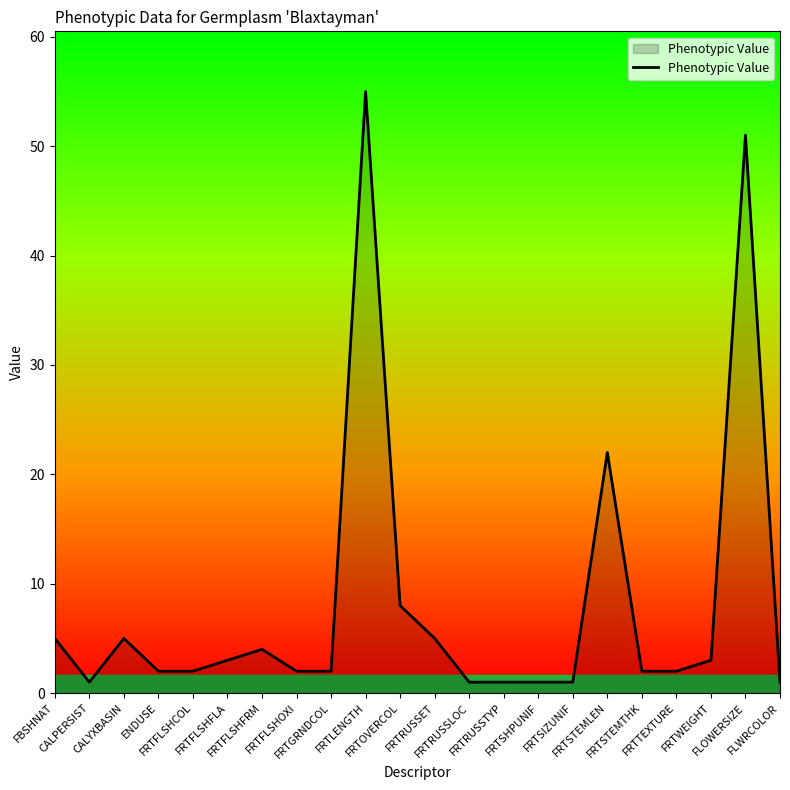

Reading left to right, list all the values displayed in this chart.

5	1	5	2	2	3	4	2	2	55	8	5	1	1	1	1	22	2	2	3	51	1